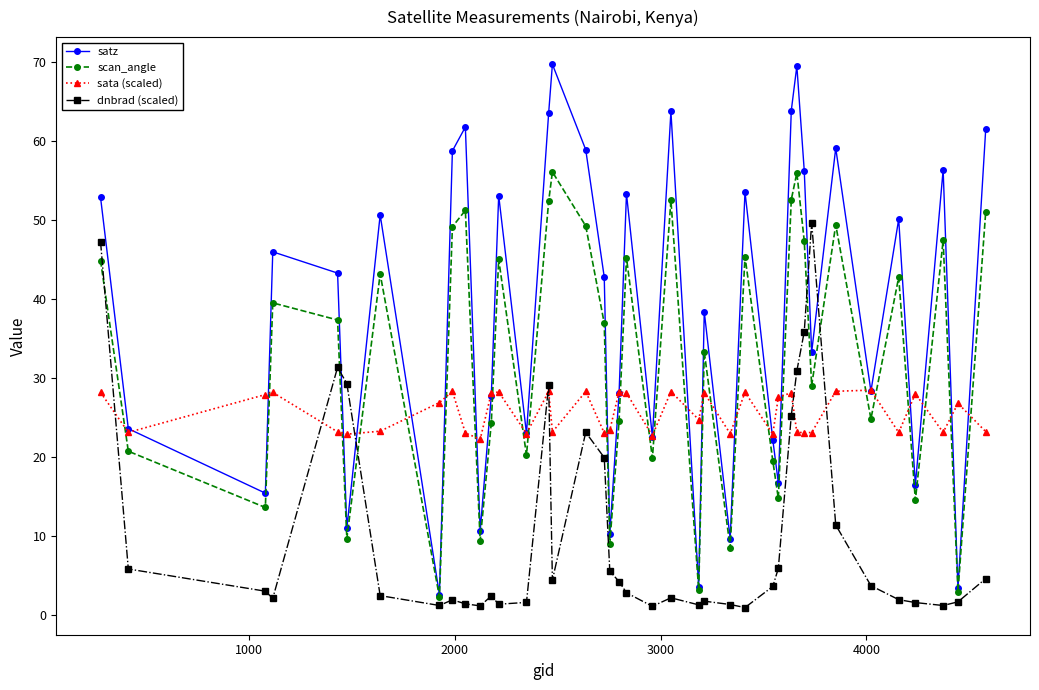

Does the chart have visible grid lines?

No